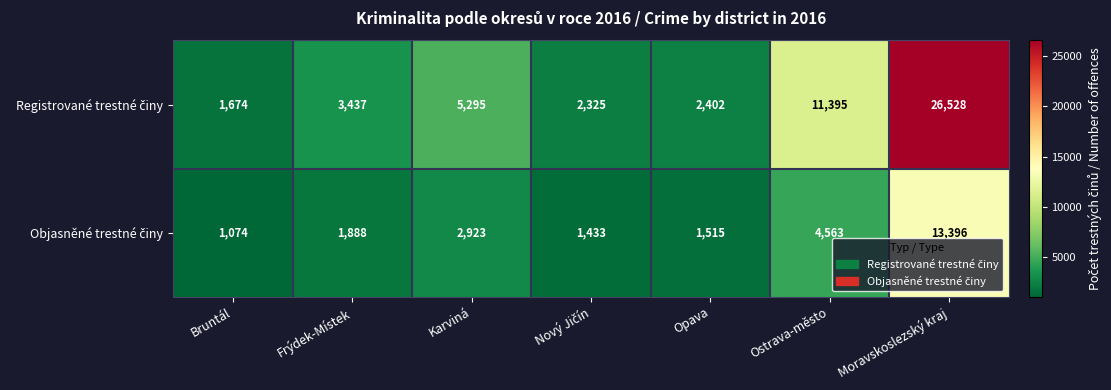

What is the spread (max minus min) of values at Karviná?

2372